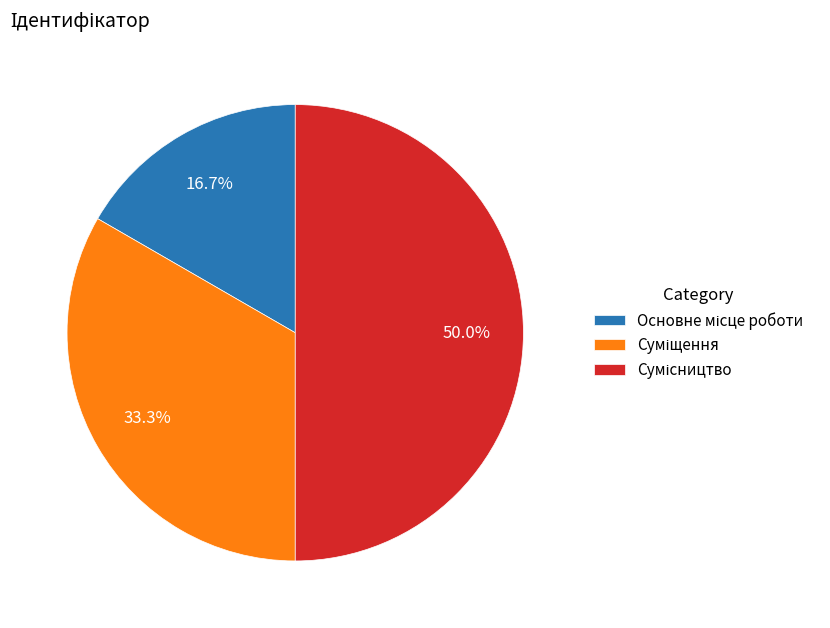

Is it true that Сумісництво is 57% of the pie?

False